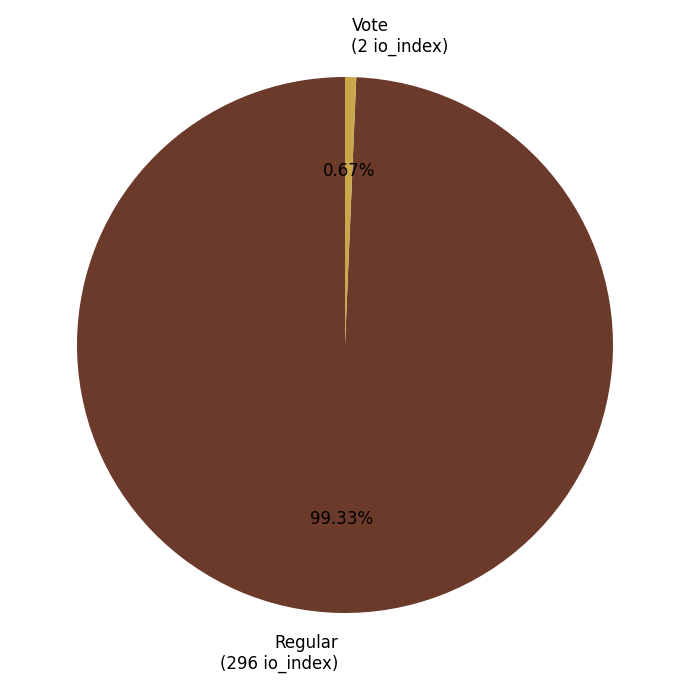

True or false: Vote (2 io_index) accounts for 1% of the total.

True